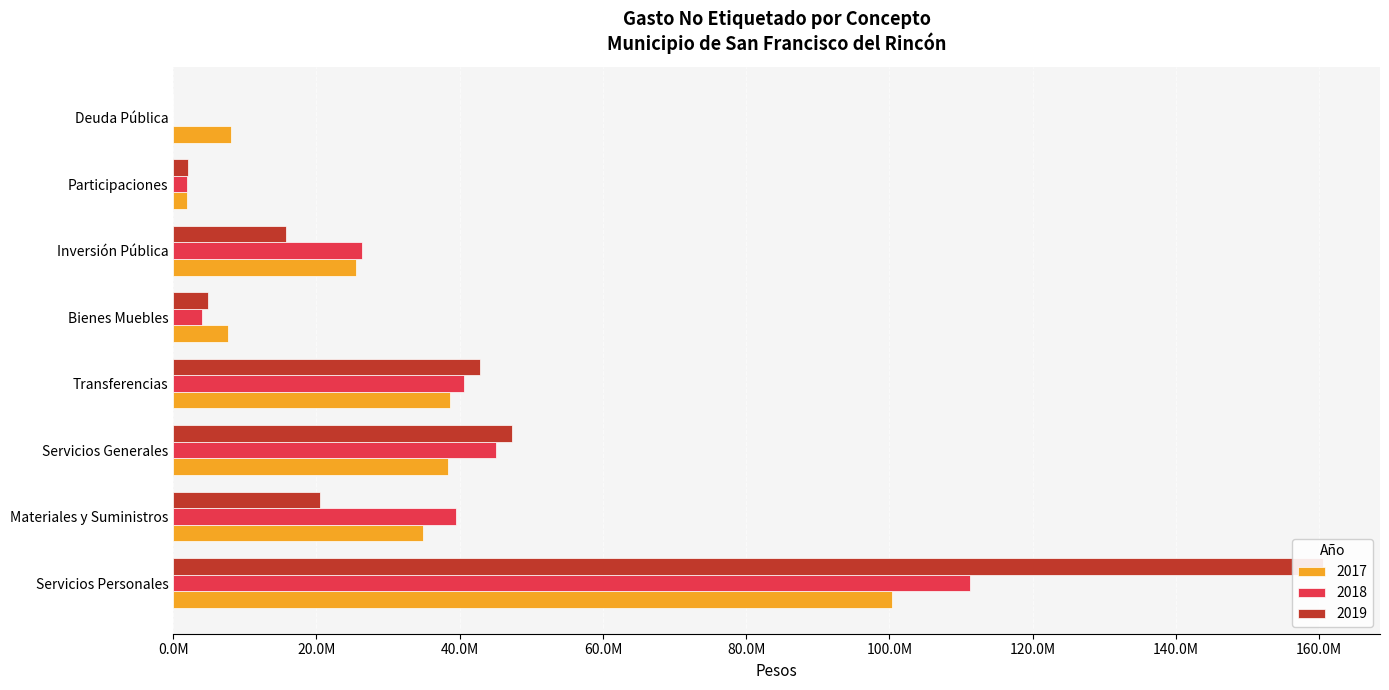

What is the highest value of the 2017 series?

100406049.0